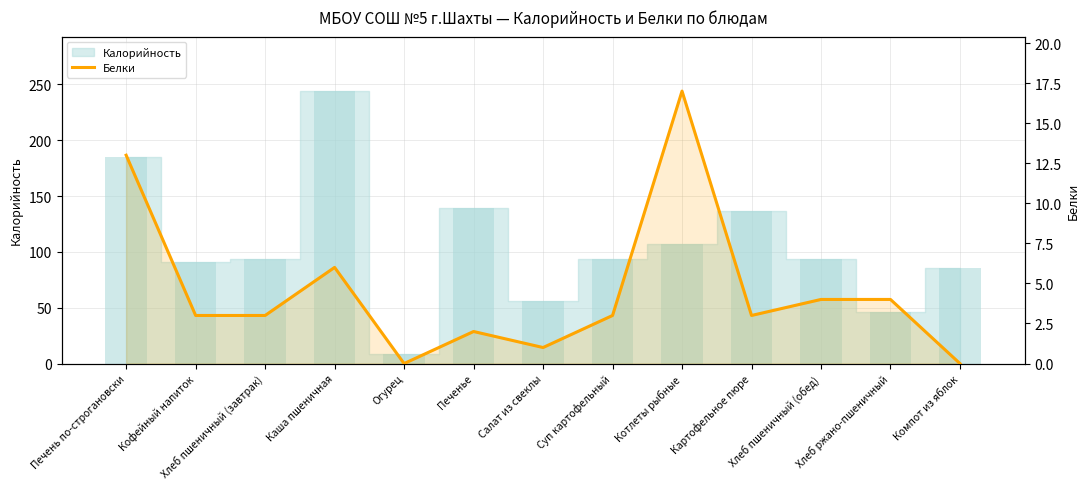

The value at Салат из свеклы is 1. True or false?

False